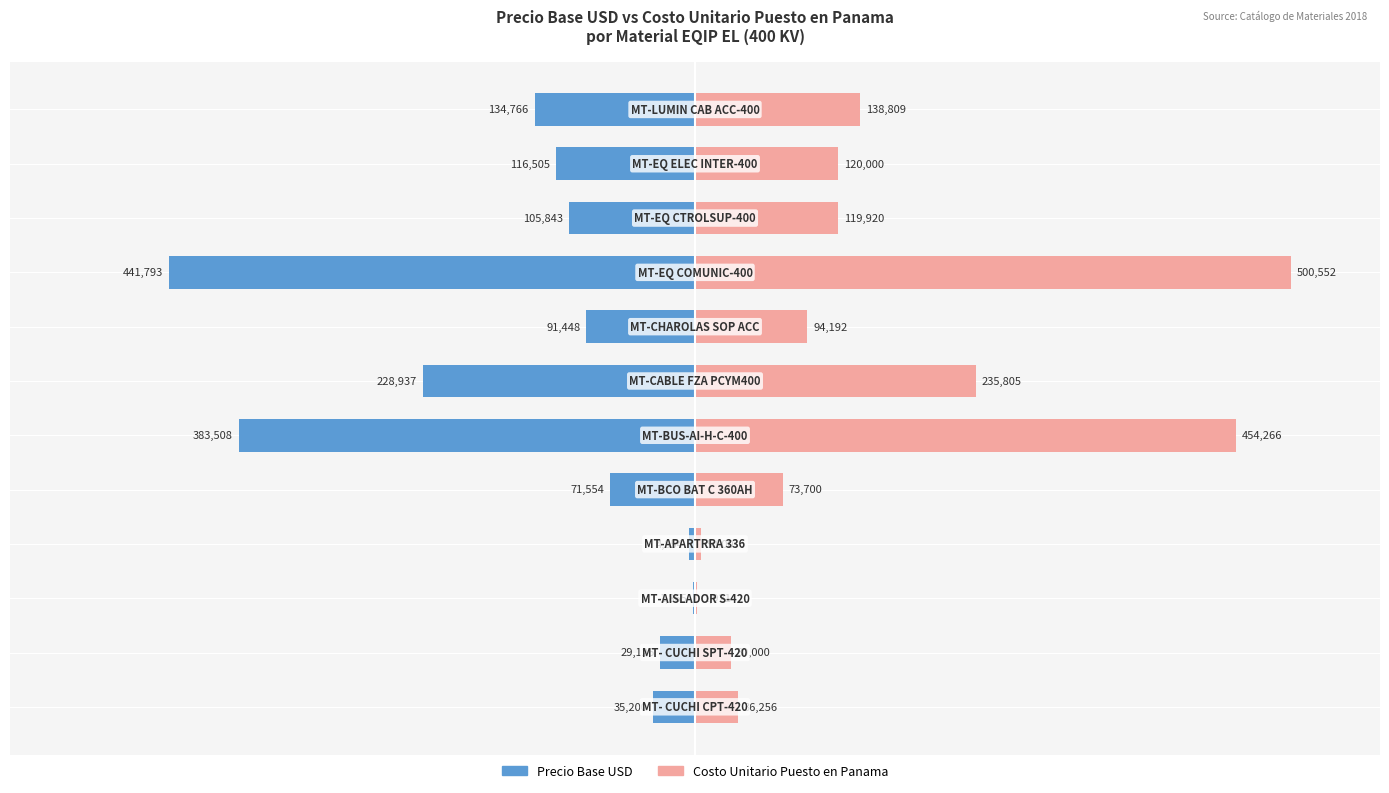

Which series has the largest total across all categories?

Costo Unitario Puesto en Panama